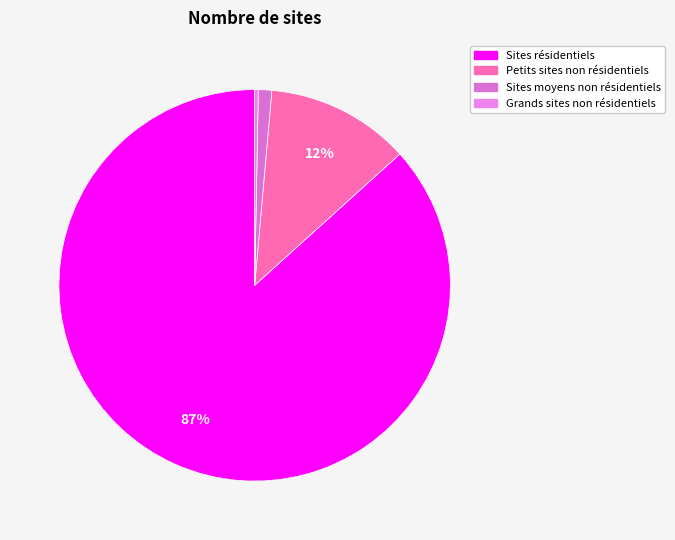

Which slice is the smallest?

Grands sites non résidentiels